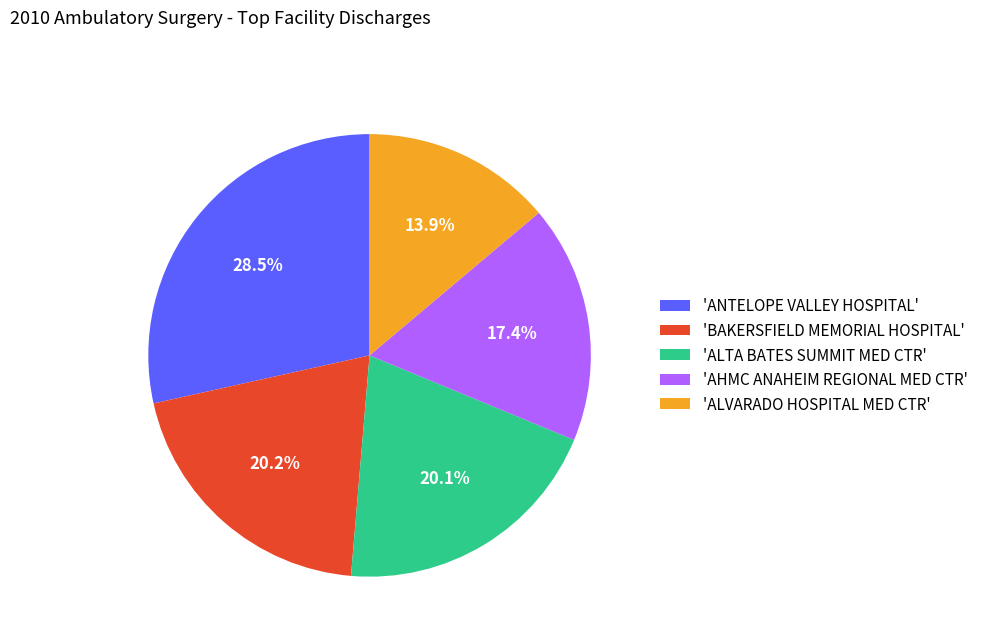

Is the sum of 'BAKERSFIELD MEMORIAL HOSPITAL' and 'ALTA BATES SUMMIT MED CTR' greater than half?

No